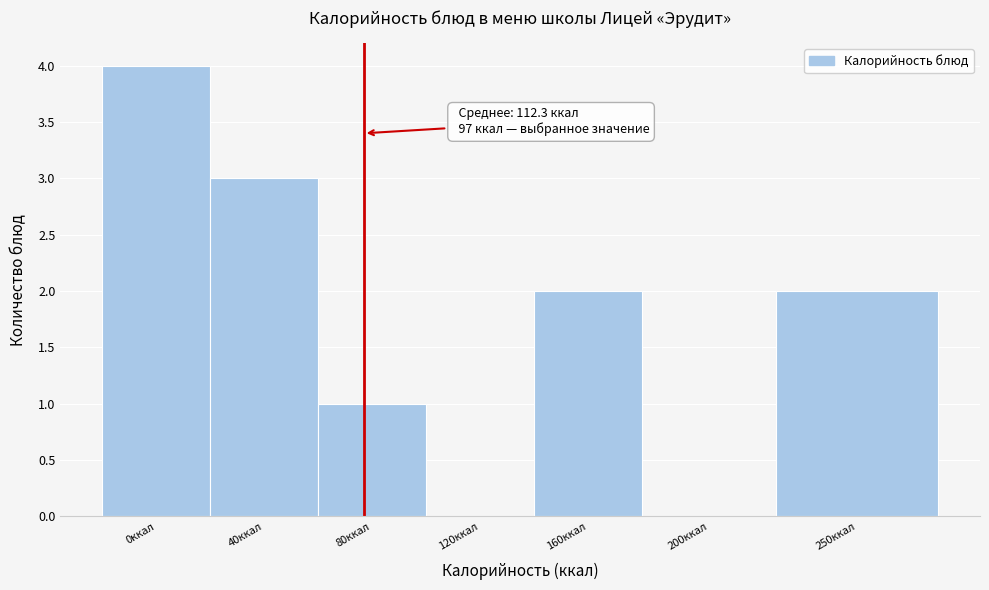

Reading left to right, what are all the values shown in this chart?

0ккал=4	40ккал=3	80ккал=1	120ккал=0	160ккал=2	200ккал=0	250ккал=2